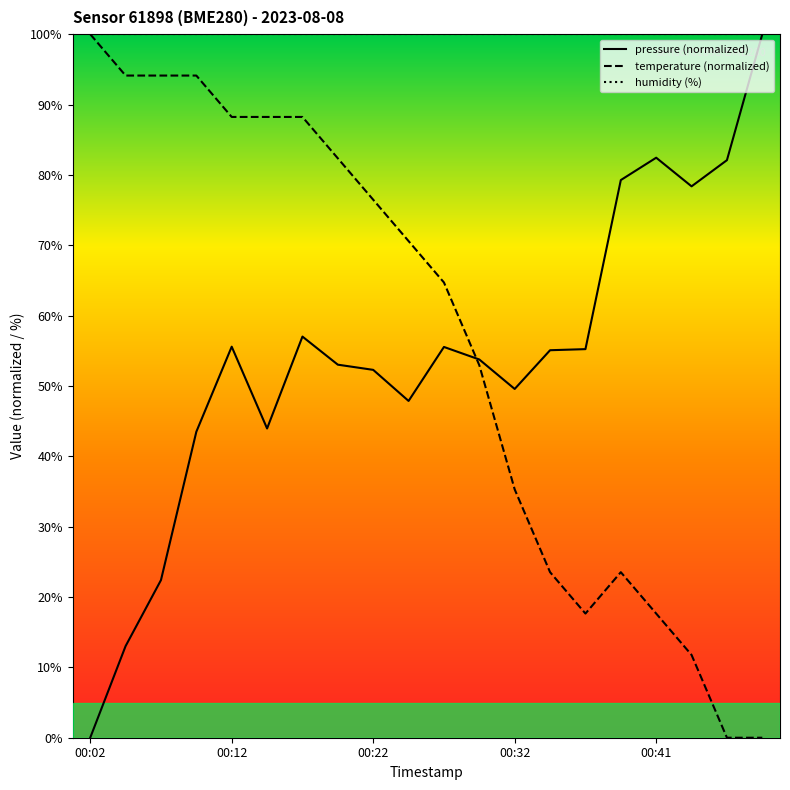

Which series has the largest total across all categories?

humidity (%)